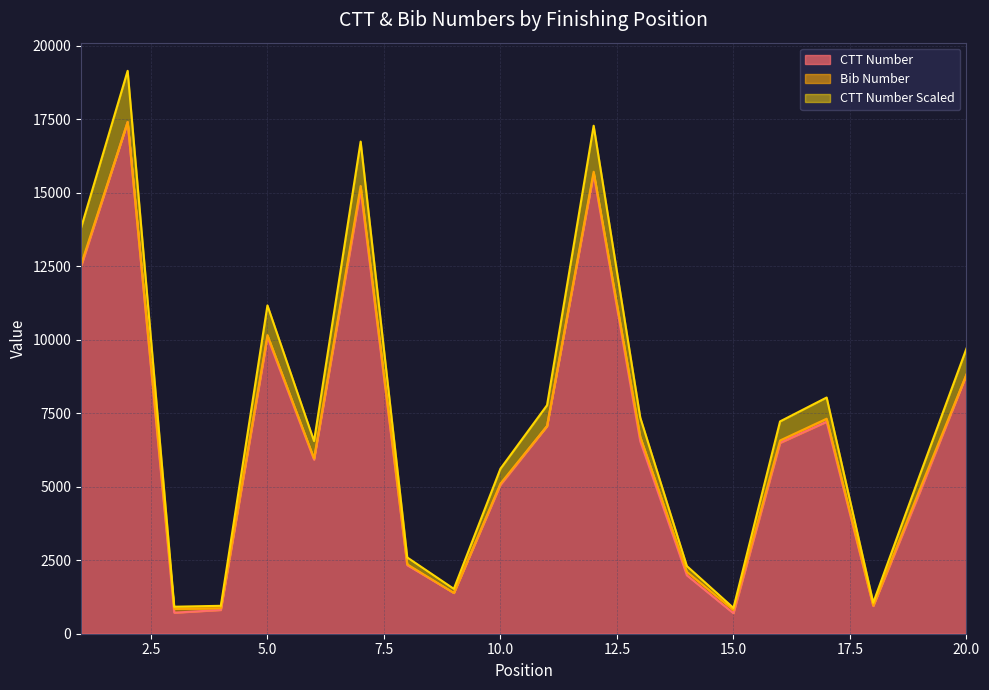

True or false: CТТ Number Scaled and CTT Number intersect in this chart.

False